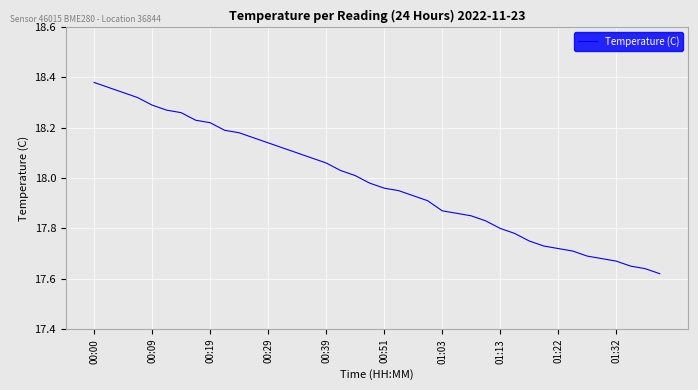

What is the sum of all values?

719.3